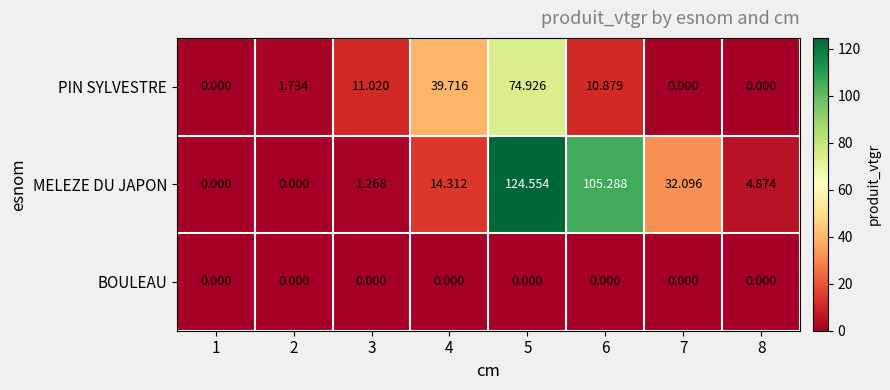

Count the number of categories in the chart.

8